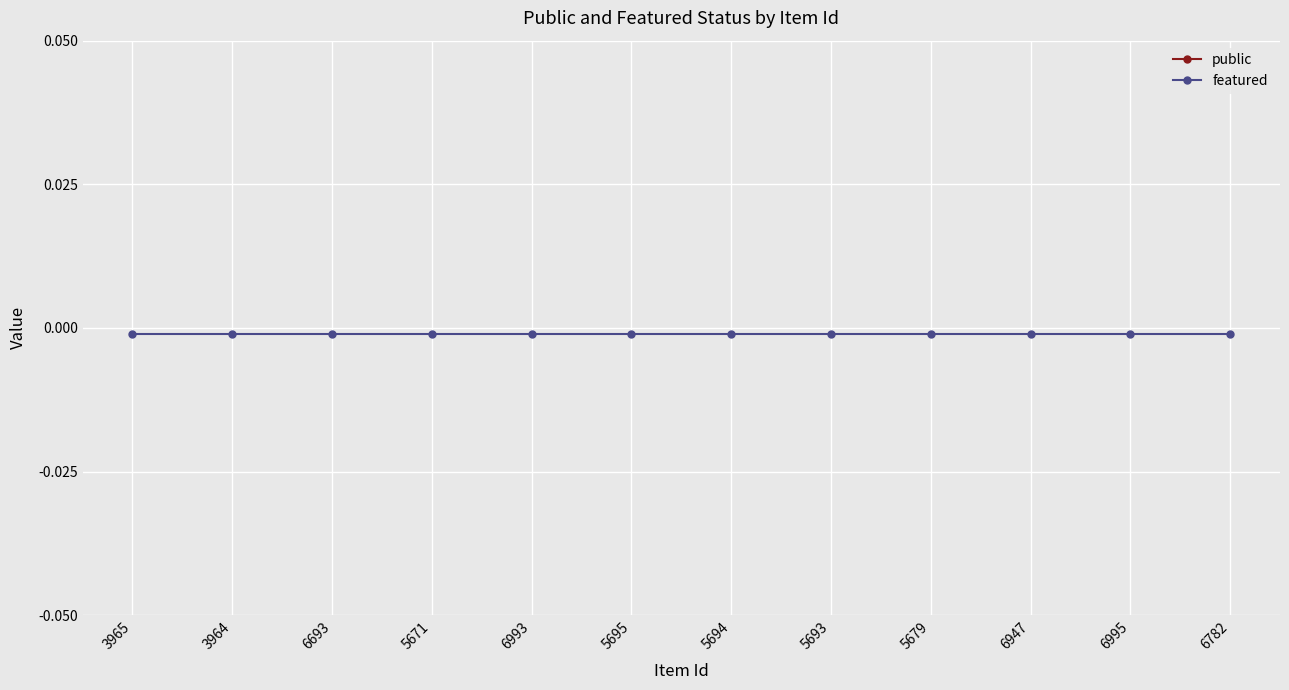

True or false: public and featured intersect in this chart.

False